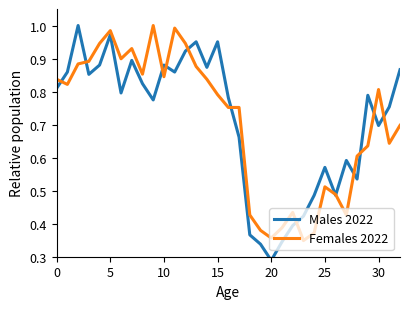

How many intersections are there between Males 2022 and Females 2022?

13